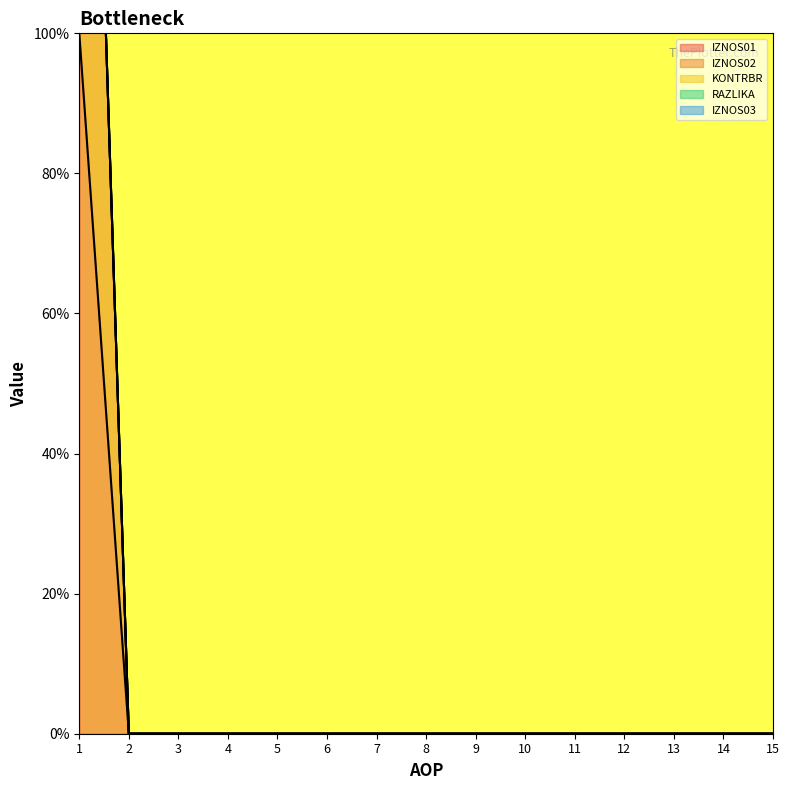

True or false: IZNOS01 and IZNOS02 intersect in this chart.

False